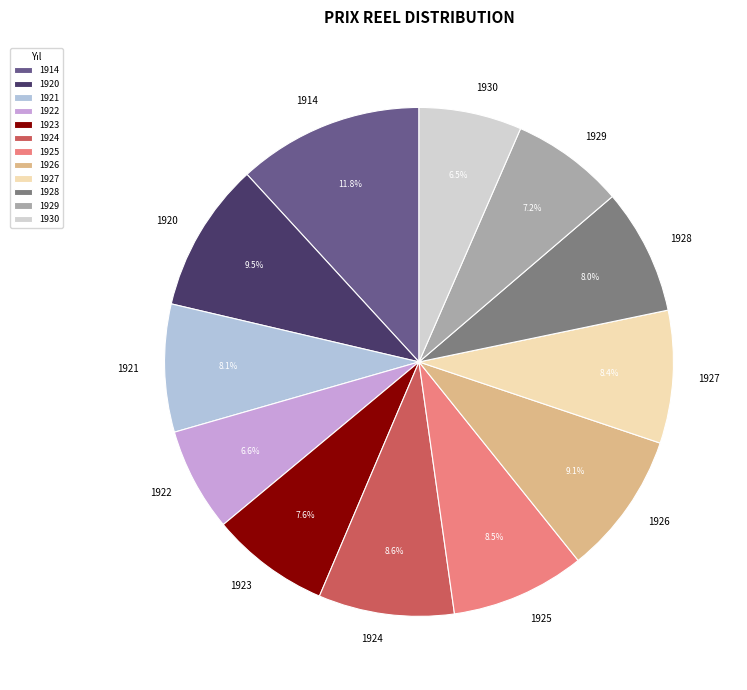

Count the number of slices in the pie.

12